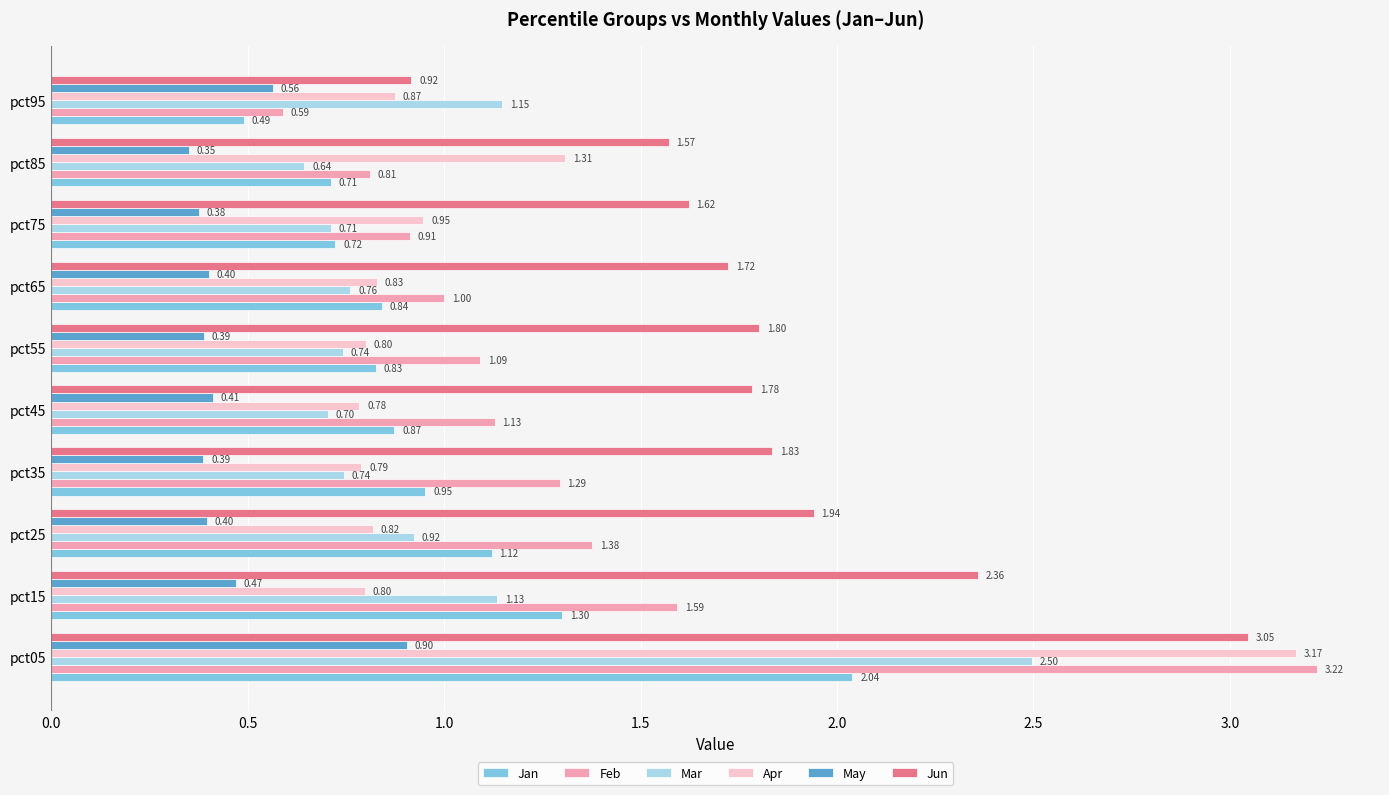

What is the sum of all Apr values?

11.1